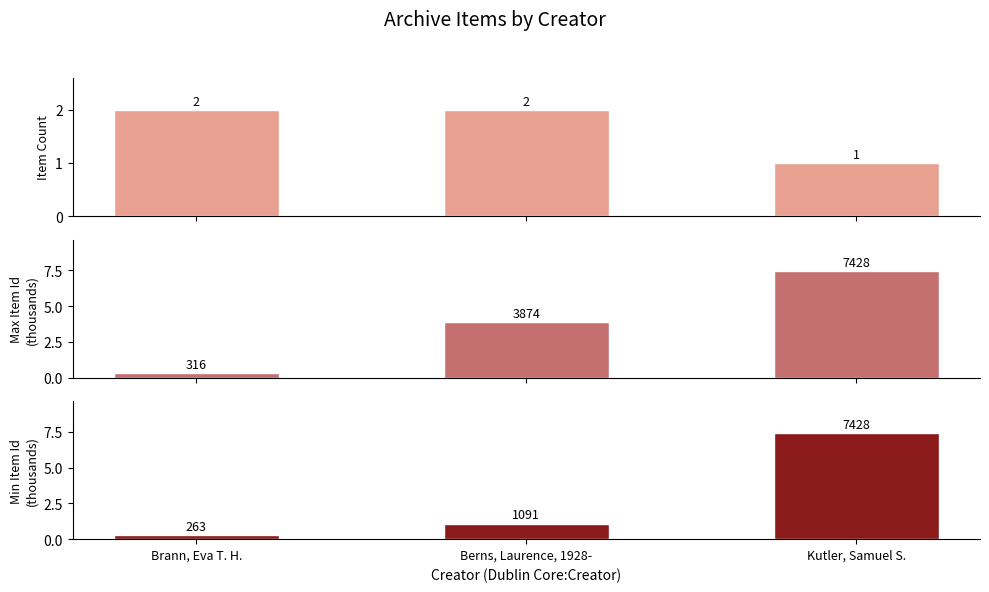

How many distinct data groups are displayed?

3